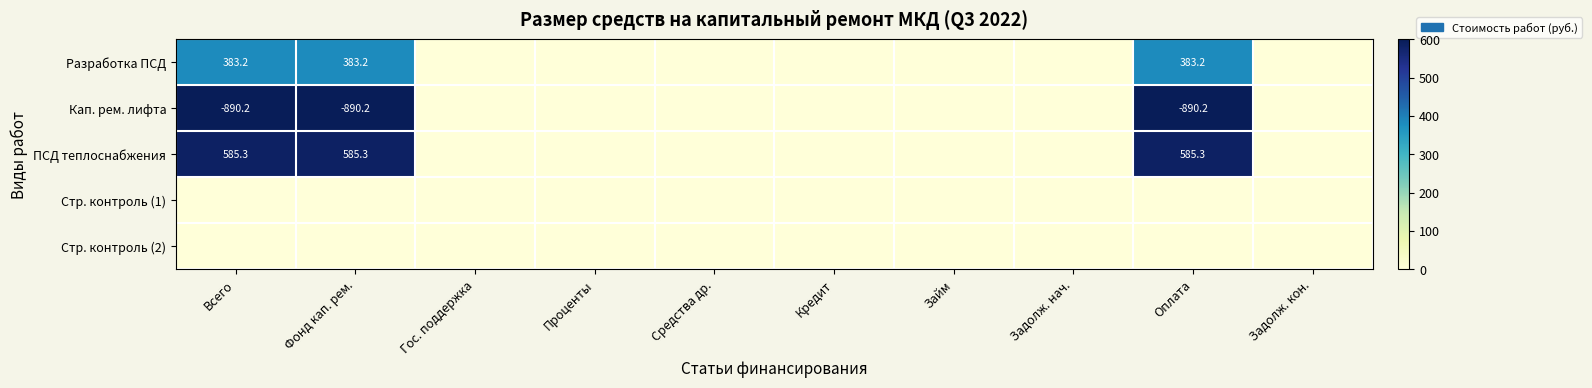

Between Всего and Займ, which is larger?

Всего